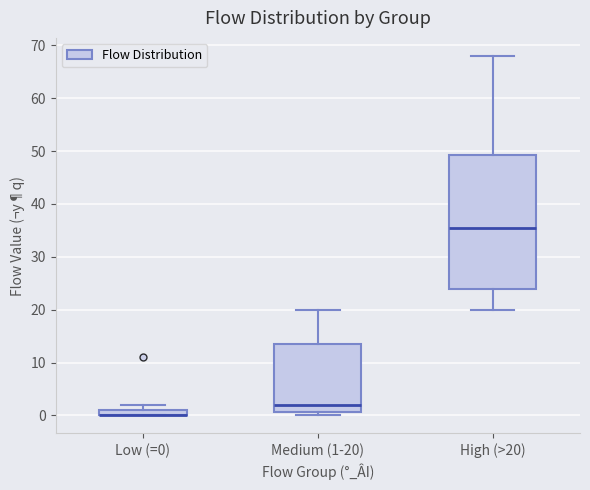

Where does the median line of the box for High (>20) sit on the y-axis? The values are not printed on the chart, so give them approximately, as read against the axis.

36